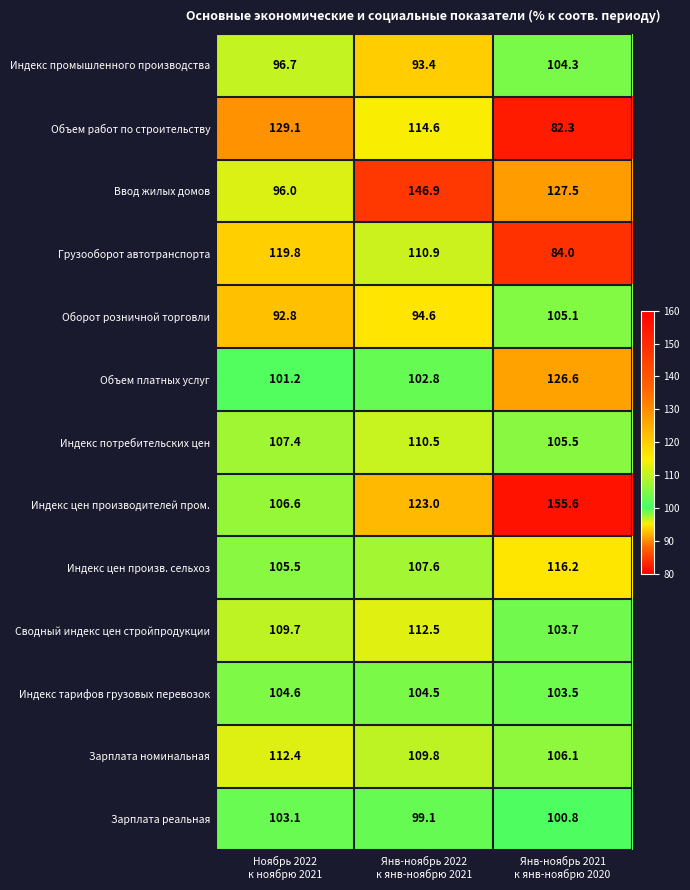

Which series changed the most between Ноябрь 2022
к ноябрю 2021 and Янв-ноябрь 2022
к янв-ноябрю 2021?

Ввод жилых домов